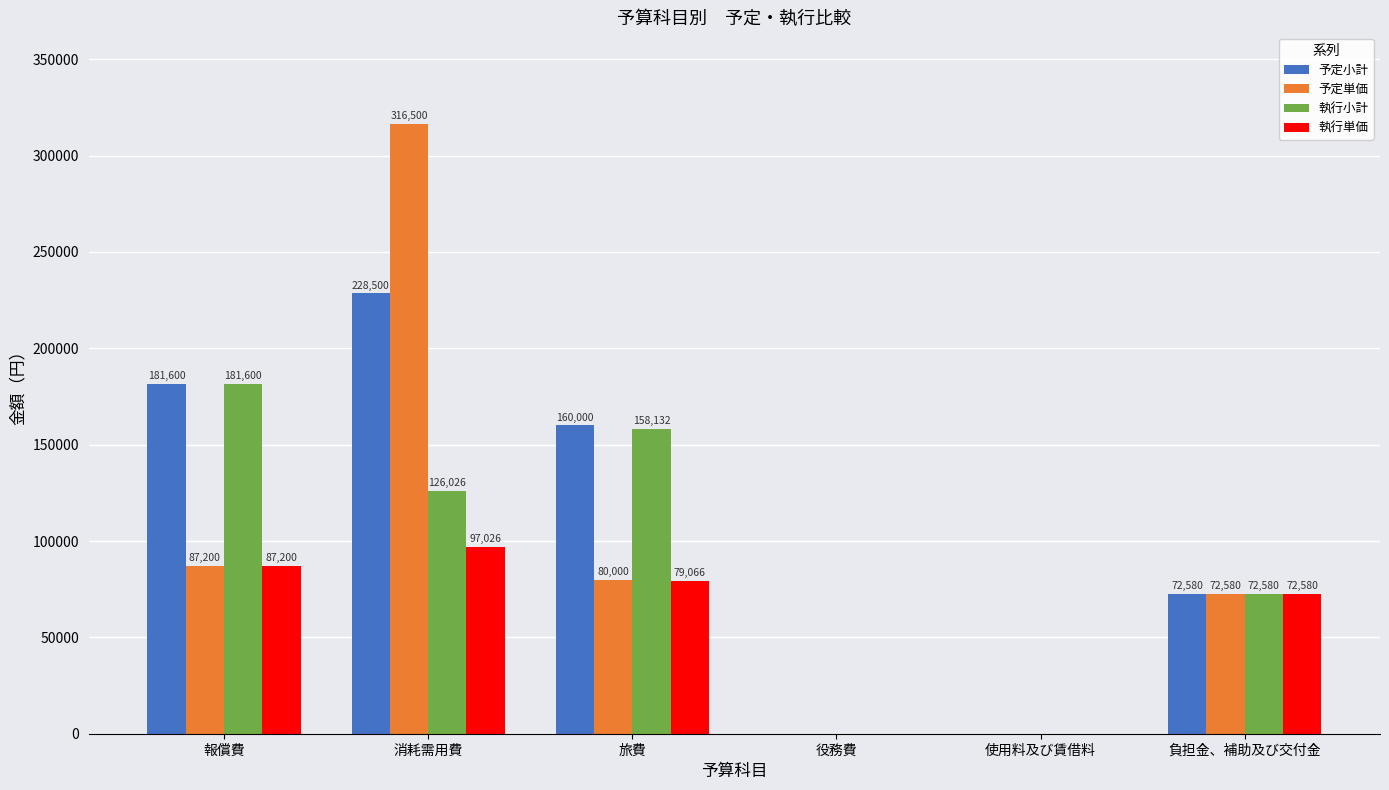

Which series has the largest total across all categories?

予定小計